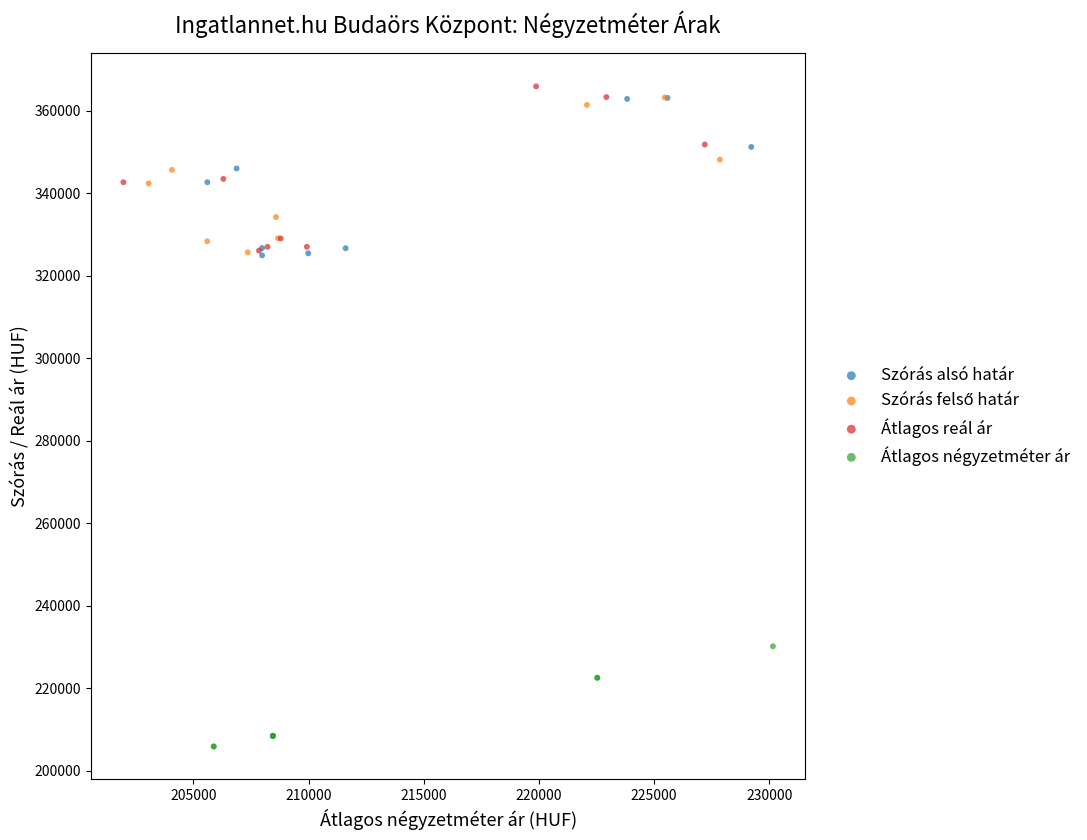

Which series contains the lowest Y value?

Átlagos négyzetméter ár